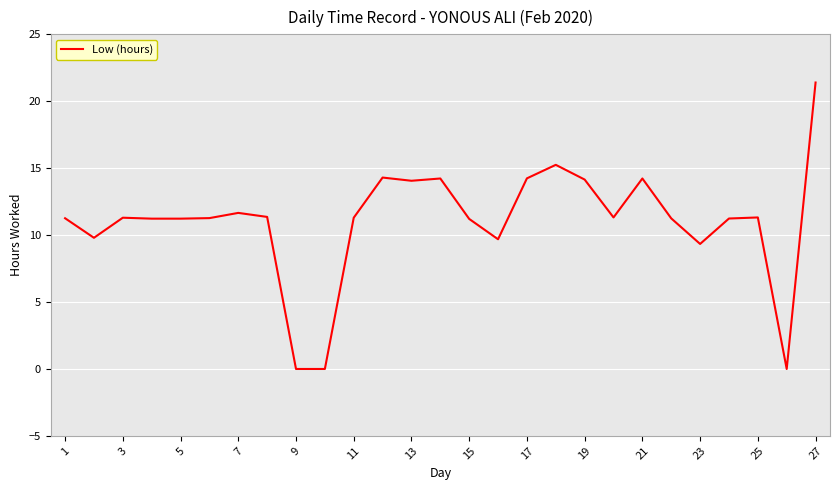

What is the greatest value displayed?

21.4